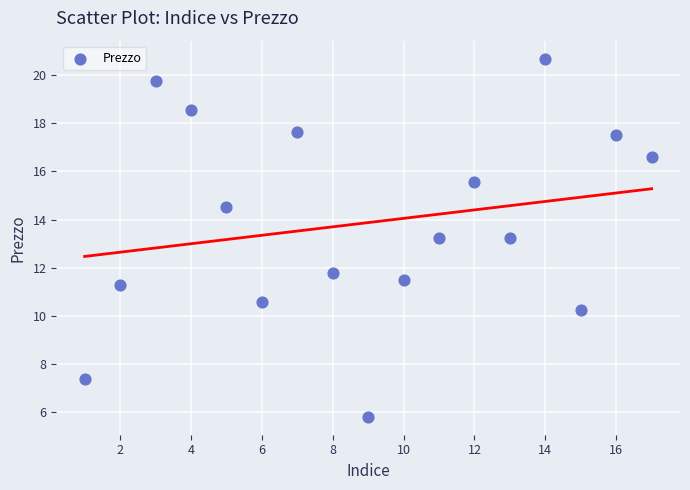

What is the range of Y values (max minus min)?

14.9